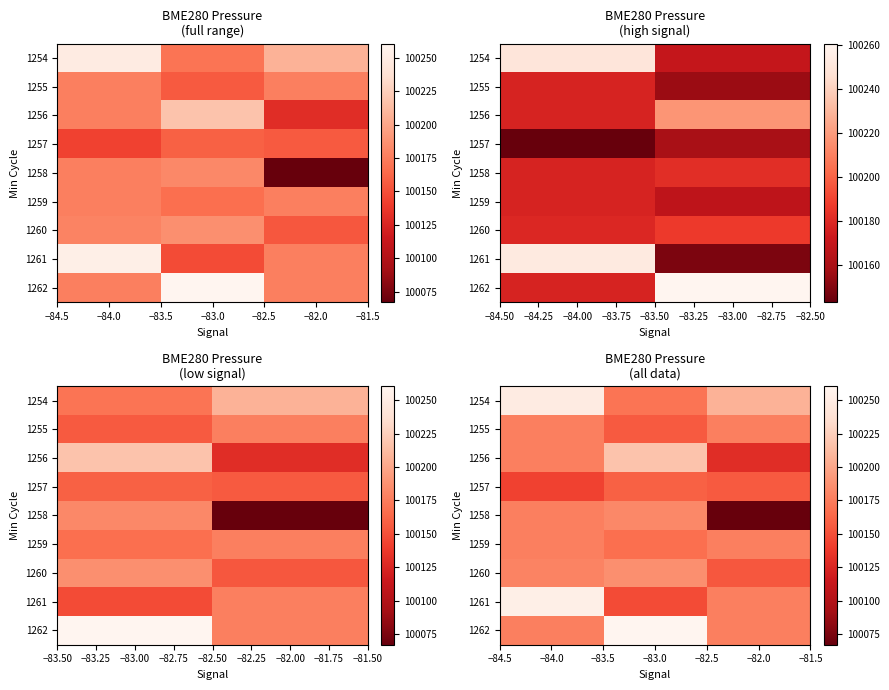

Which label corresponds to the largest value in the chart?

−83.0